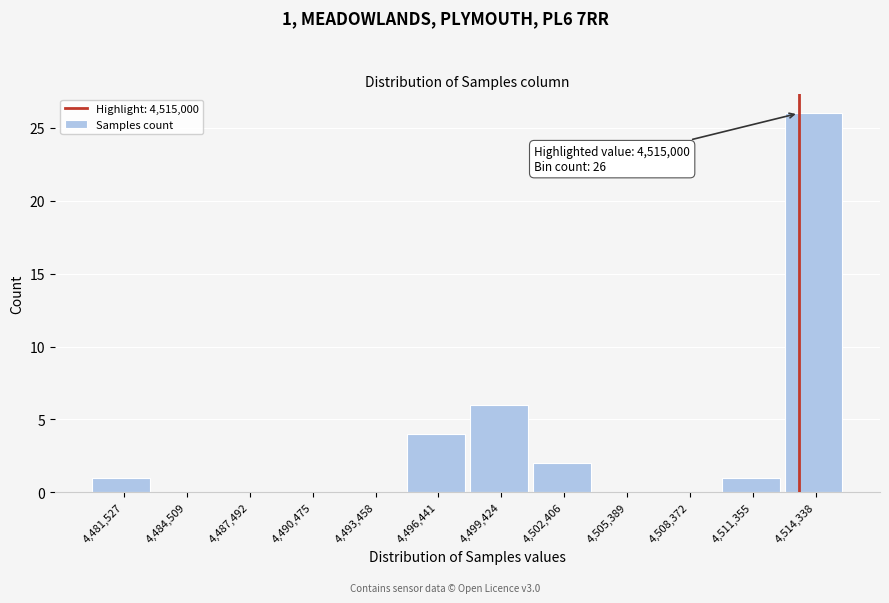

Reading right to left, extract all data points from this chart.

4,514,338=26	4,511,355=1	4,508,372=0	4,505,389=0	4,502,406=2	4,499,424=6	4,496,441=4	4,493,458=0	4,490,475=0	4,487,492=0	4,484,509=0	4,481,527=1